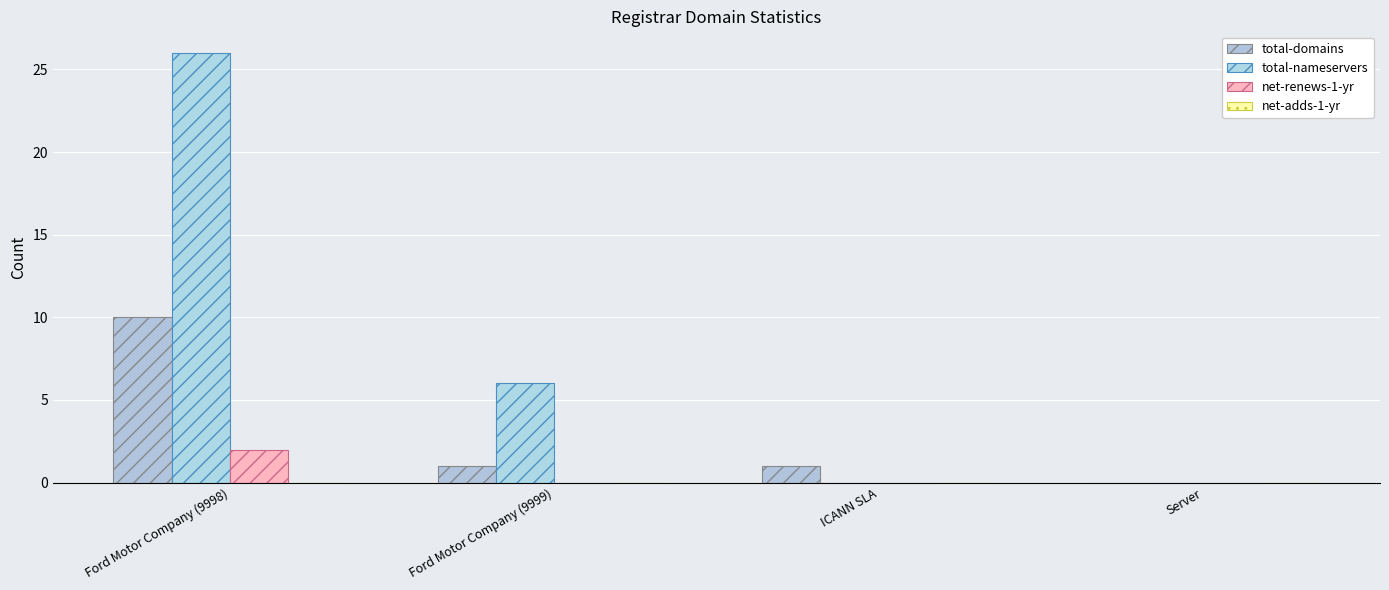

Which category has the lowest value across all series?

Server